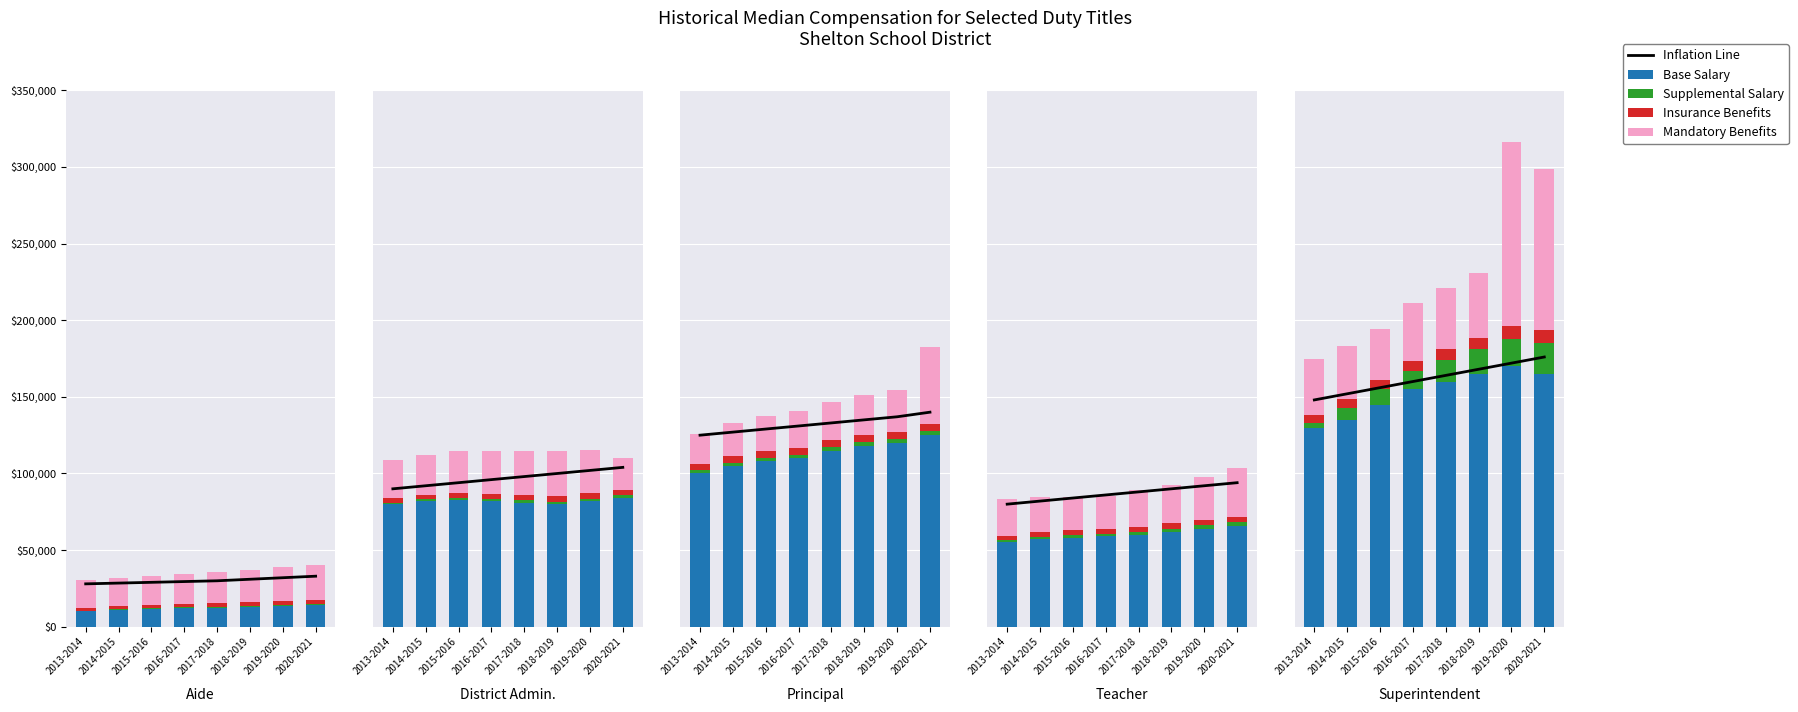

What is the highest value of the Base Salary series?

170000